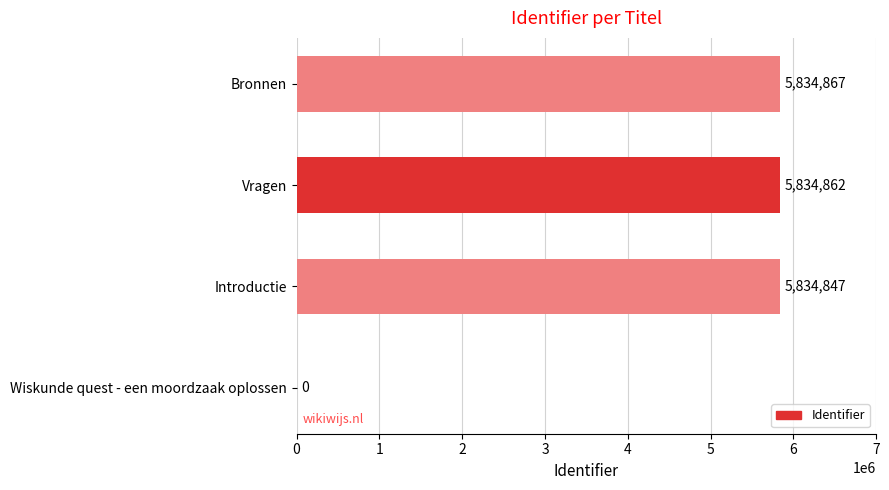

Approximately how many times larger is the value at Bronnen compared to Introductie?

1.0